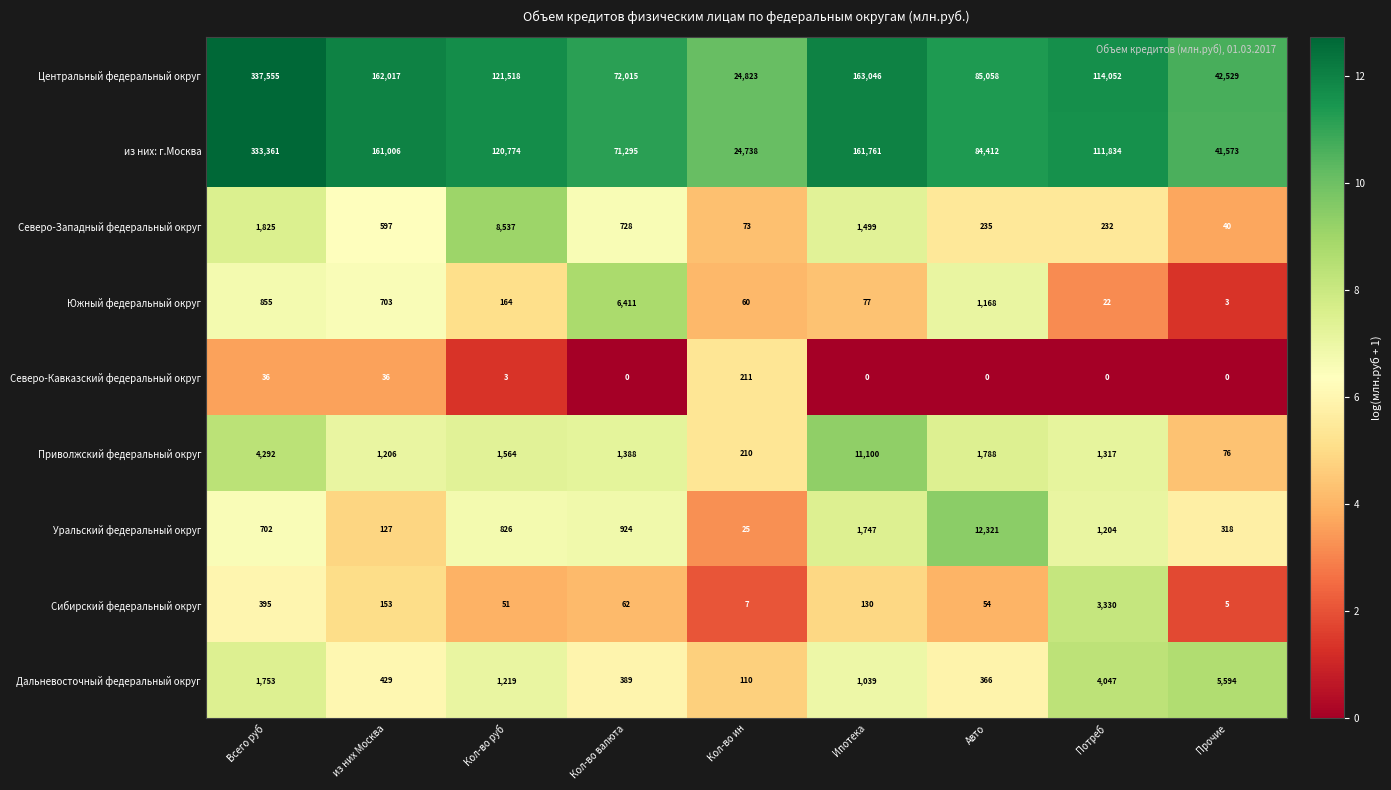

How many data points in Северо-Кавказский федеральный округ are above 0?

4